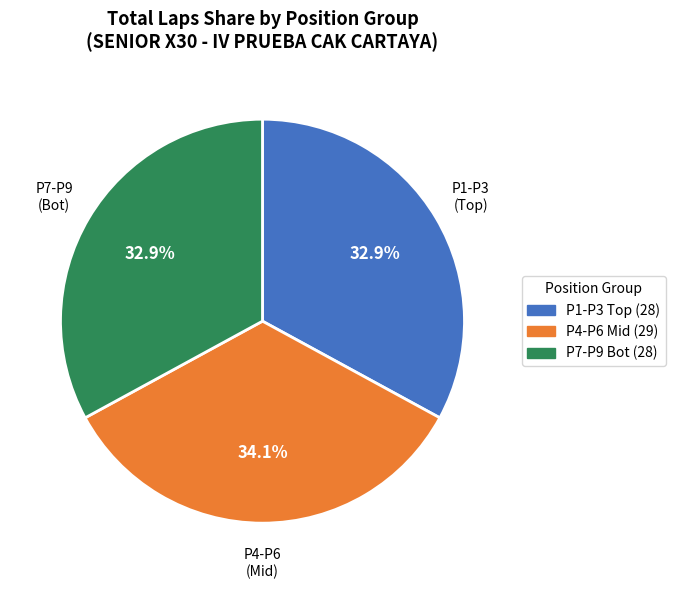

Does any single category account for the majority?

No